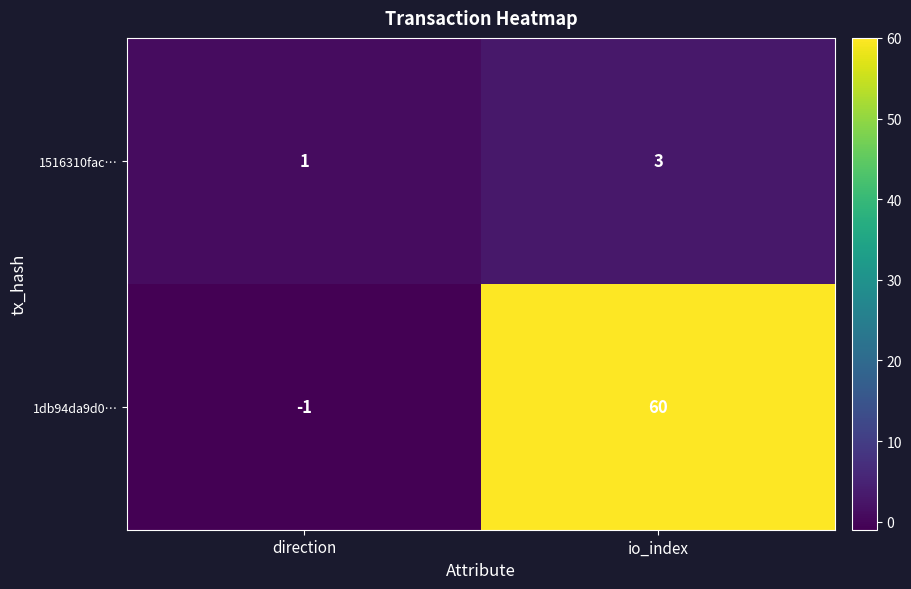

The value of 1db94da9d0… at direction is 0. True or false?

False